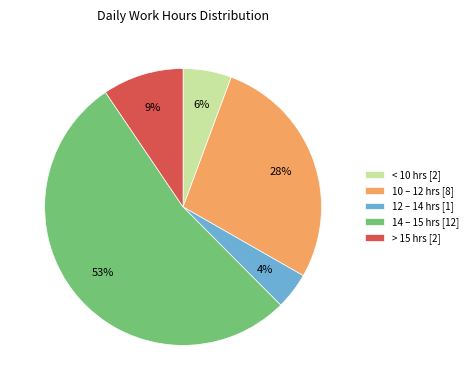

How many slices are in this pie chart?

5